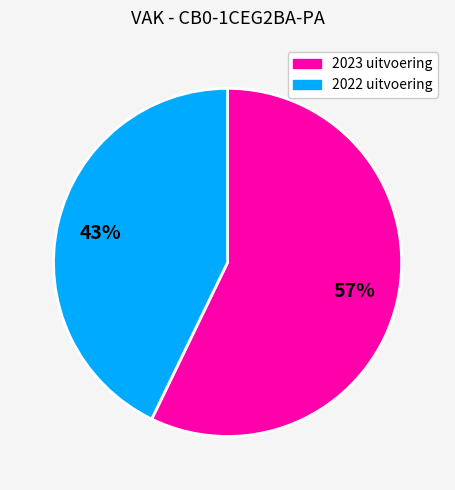

What is the majority slice?

2023 uitvoering